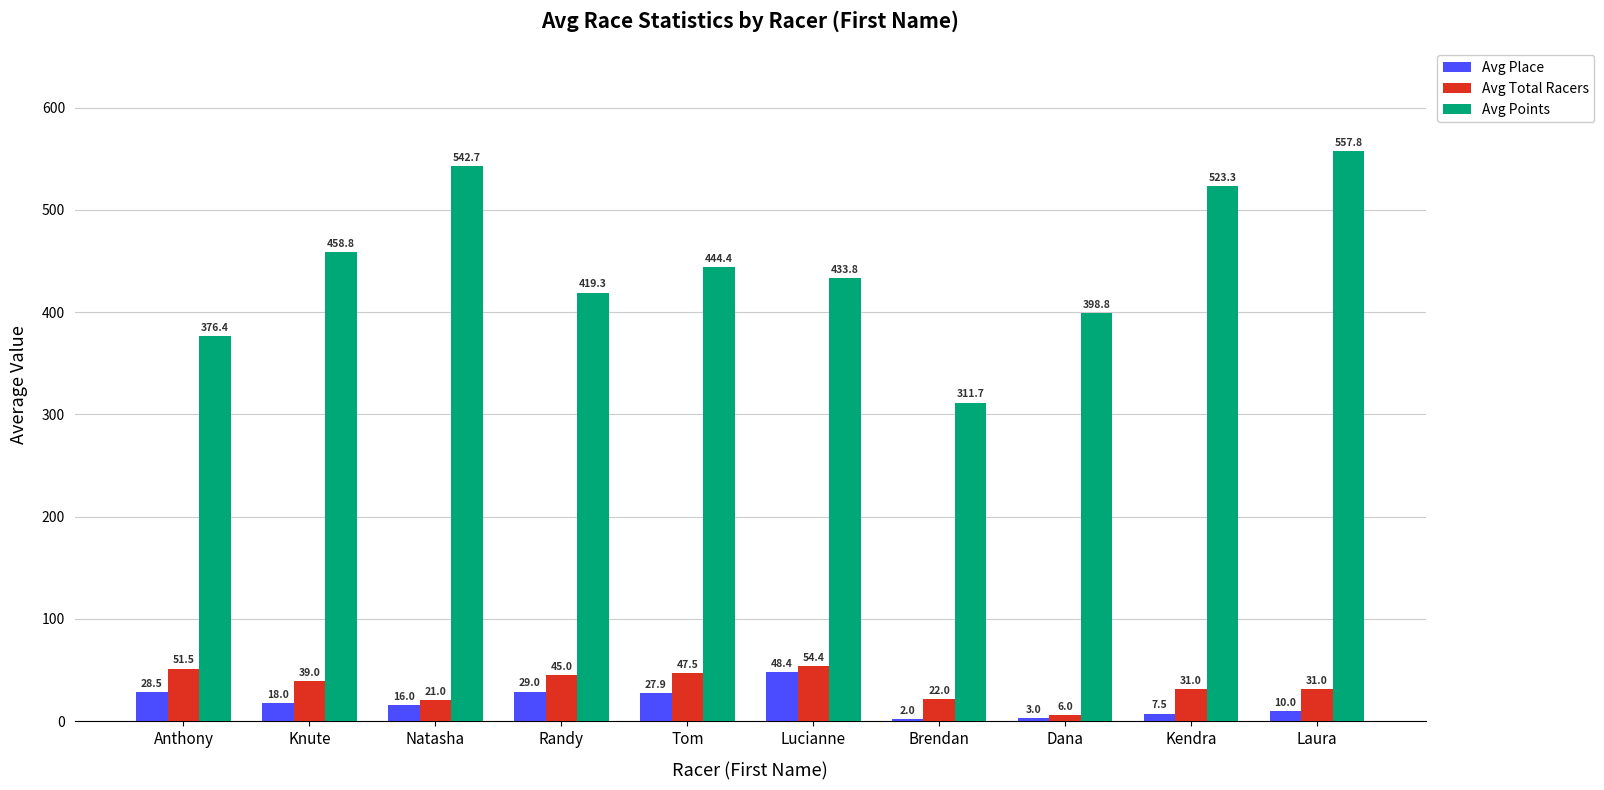

Which category has the highest value in the Avg Total Racers series?

Lucianne